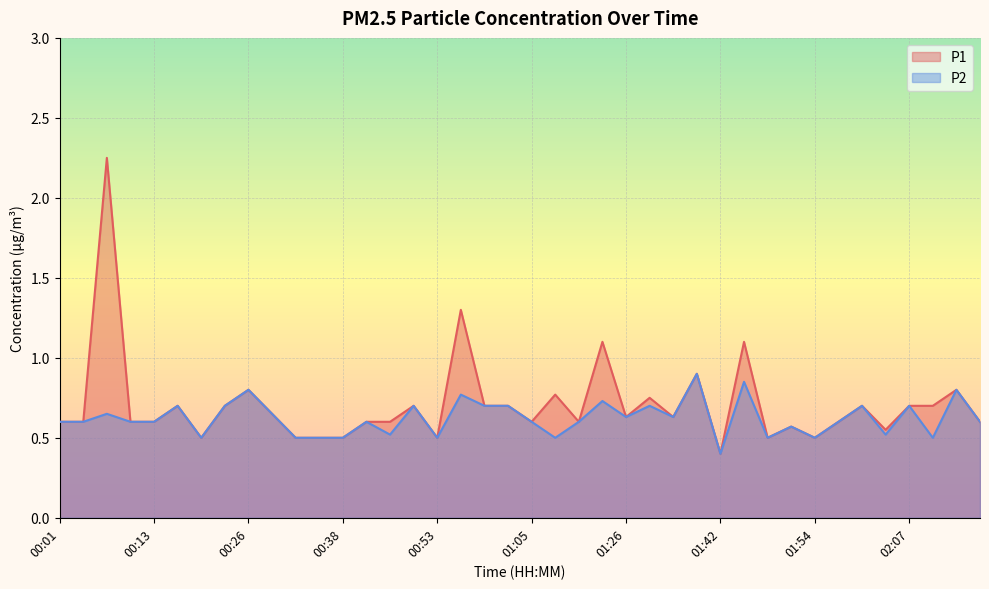

True or false: P2 has more than 2 points higher than both neighbors.

True